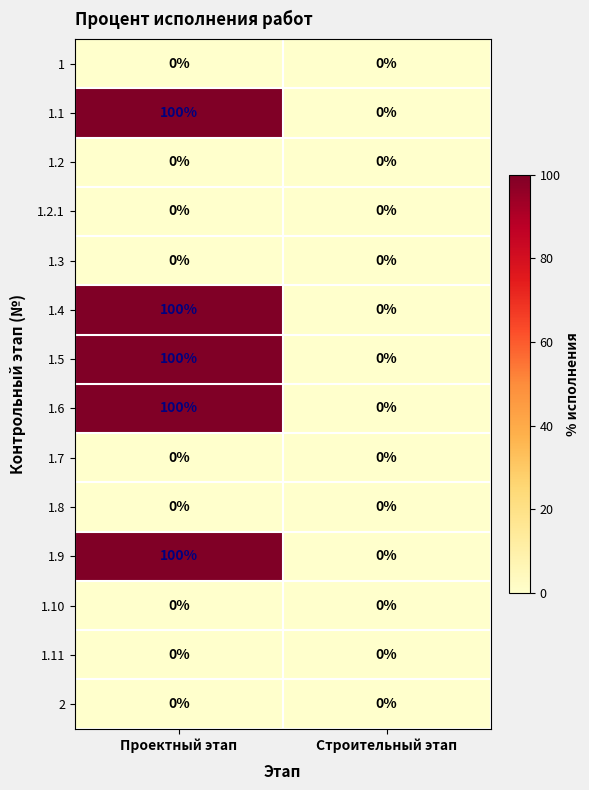

Reading left to right, what are all the values shown in this chart?

1: 0	0
1.1: 100	0
1.2: 0	0
1.2.1: 0	0
1.3: 0	0
1.4: 100	0
1.5: 100	0
1.6: 100	0
1.7: 0	0
1.8: 0	0
1.9: 100	0
1.10: 0	0
1.11: 0	0
2: 0	0